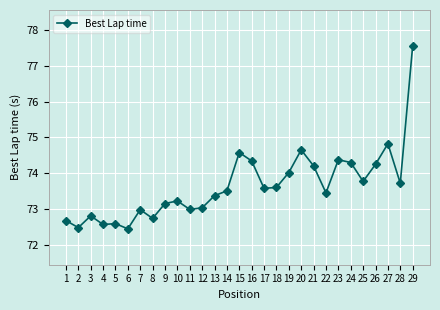

Is it true that the value at 7 is 73.0?

True